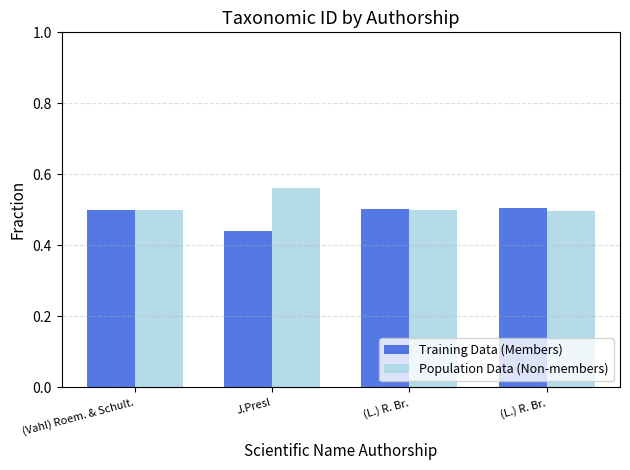

Rank the series by their average value, from highest to lowest.

Population Data (Non-members), Training Data (Members)